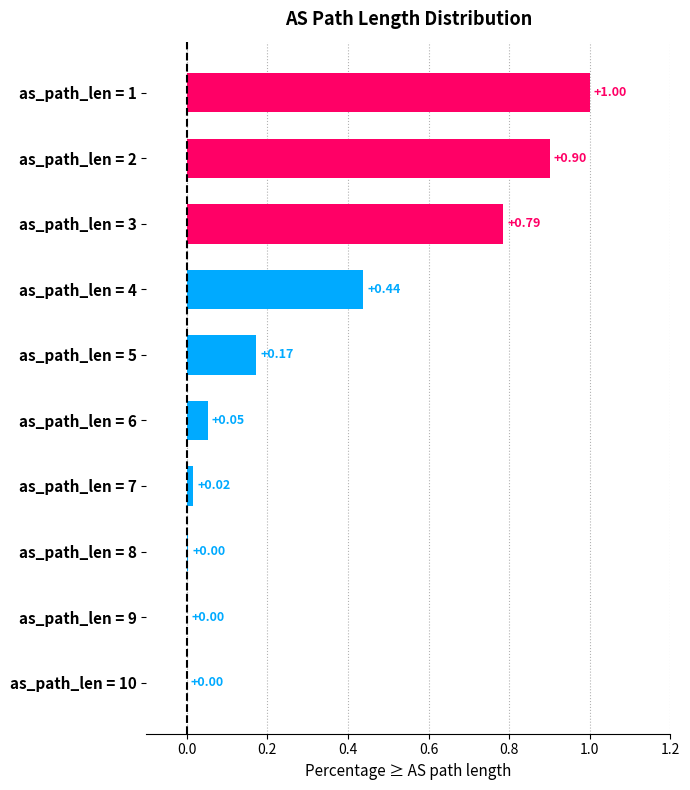

What is the sum of all values?

3.4